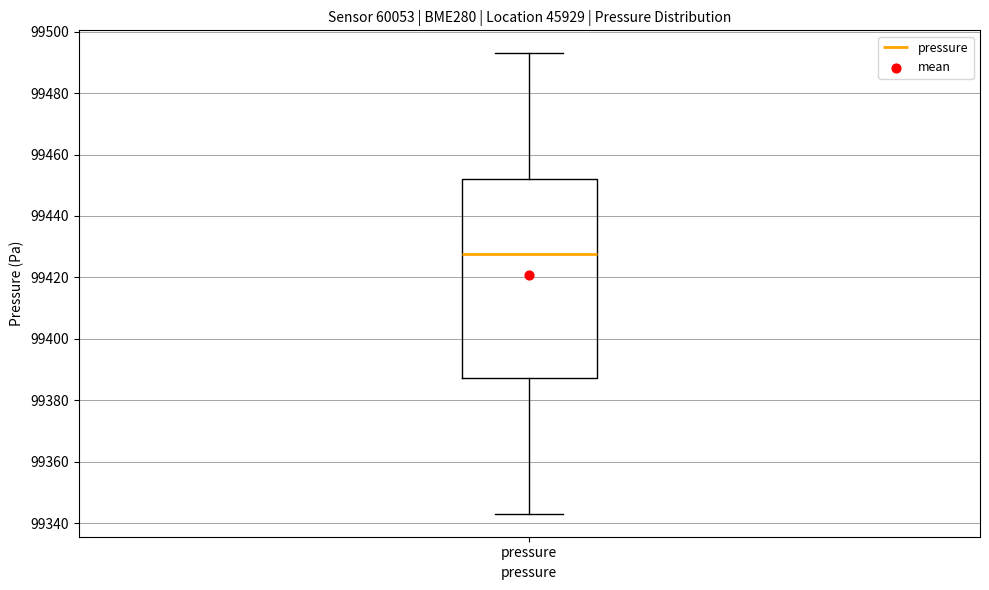

Read this box plot against the y-axis: the position of the median line, the range covered by the box, and the ends of both whiskers. The values are not printed on the chart, so give them approximately, as read against the axis.

median 99428, box 99388 to 99452, whiskers 99344 to 99492